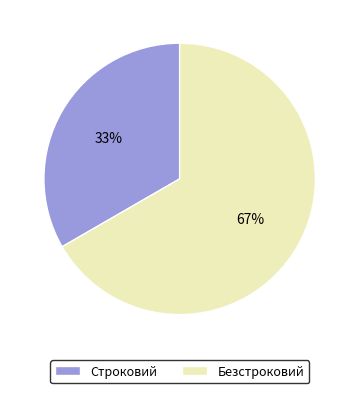

Is the sum of Строковий and Безстроковий greater than half?

Yes